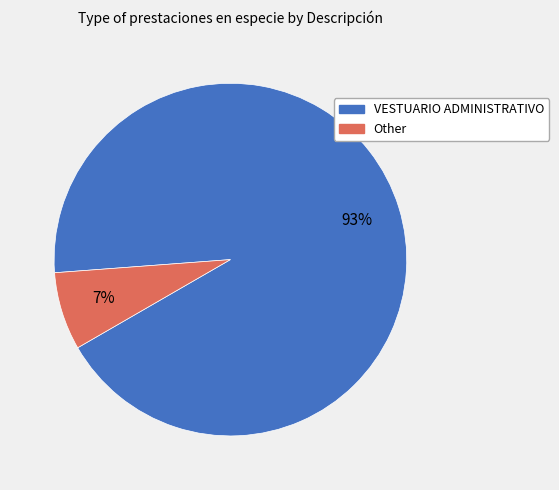

Which category accounts for the majority?

VESTUARIO ADMINISTRATIVO